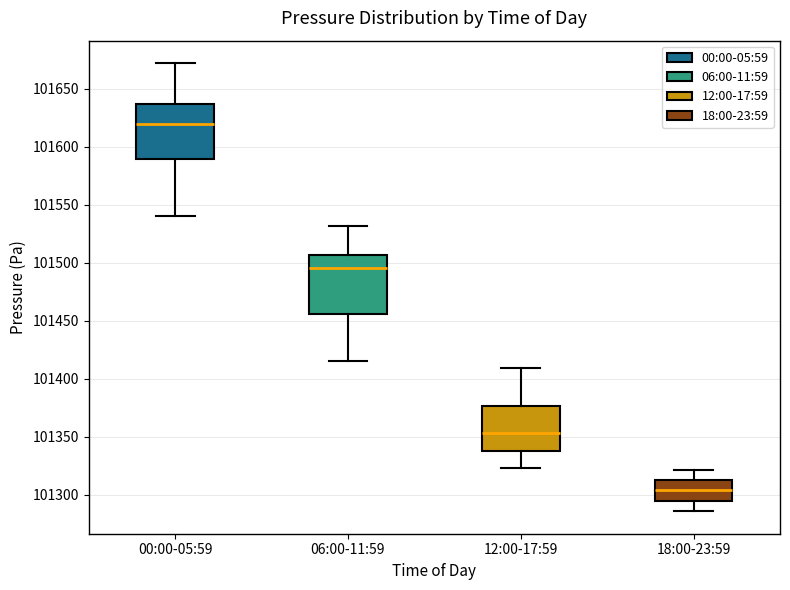

Where is the lower edge of the box for 18:00-23:59 on the y-axis? The values are not printed on the chart, so give them approximately, as read against the axis.

101295